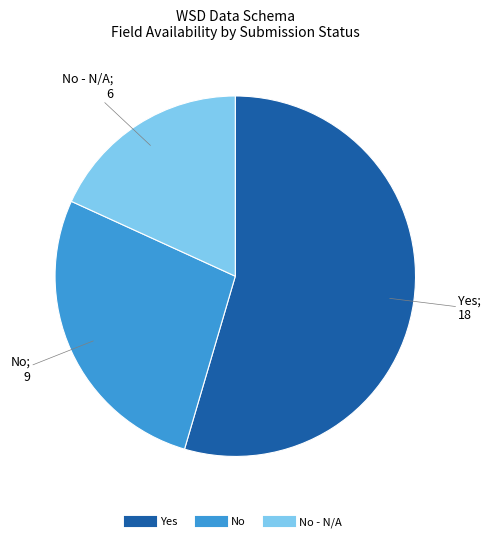

Does any single category account for the majority?

Yes